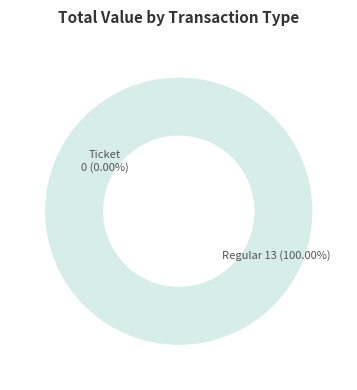

To the nearest percent, what is the combined percentage of Ticket and Regular?

100%